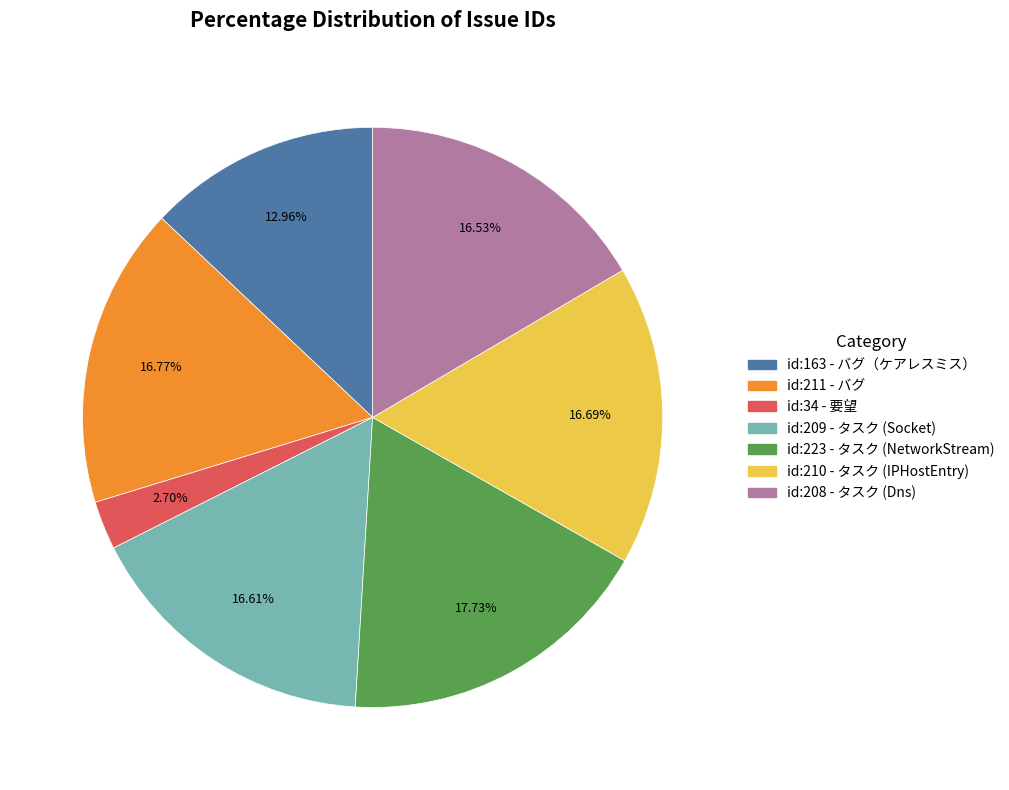

Which slice is the largest?

id:223 - タスク (NetworkStream)